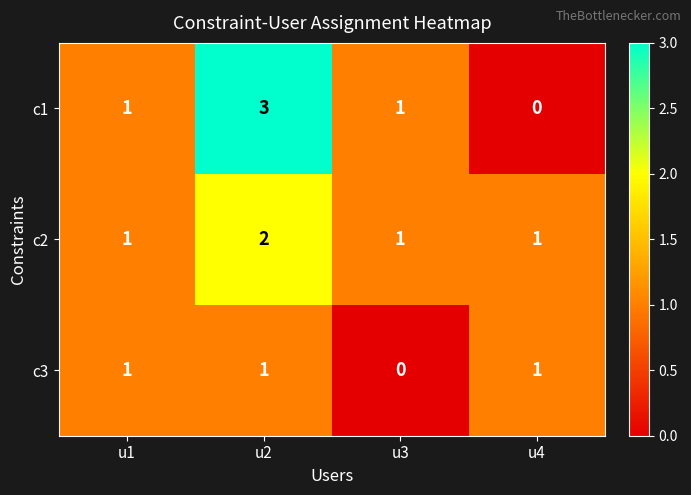

What is the sum of all c3 values?

3